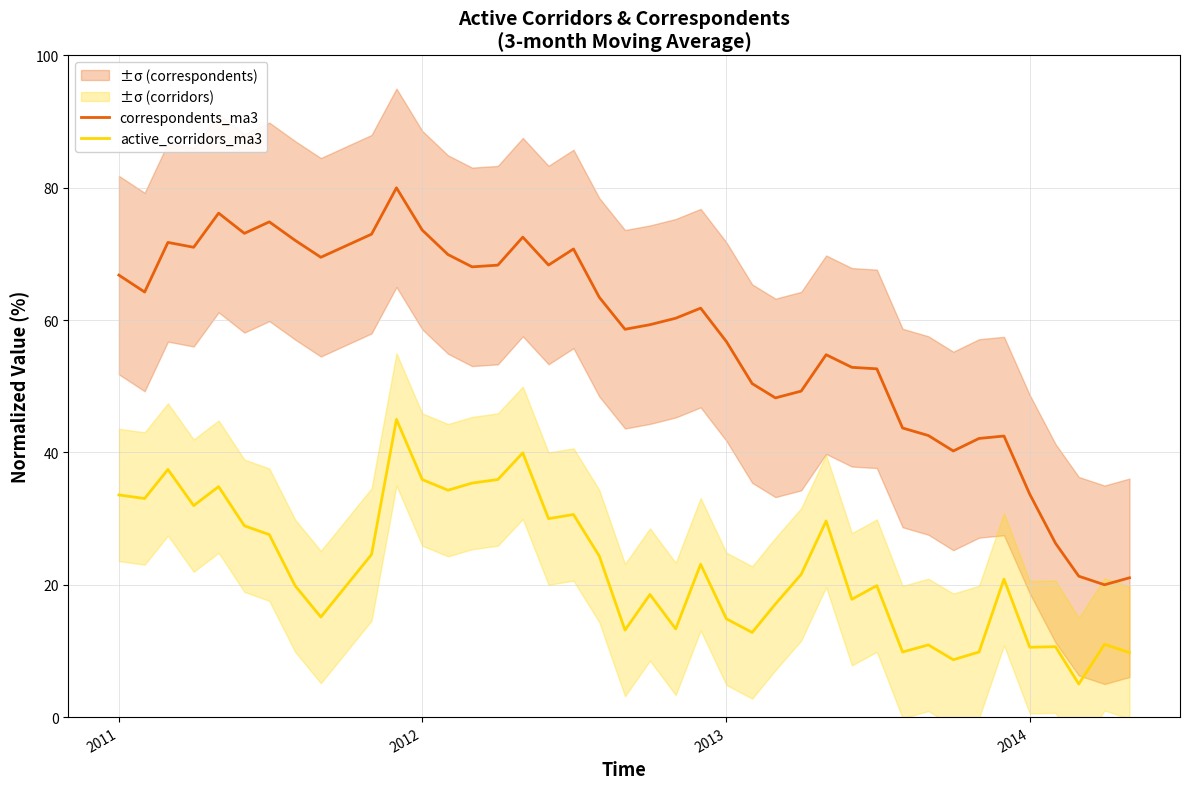

Rank the series by their average value, from lowest to highest.

active_corridors_ma3, correspondents_ma3